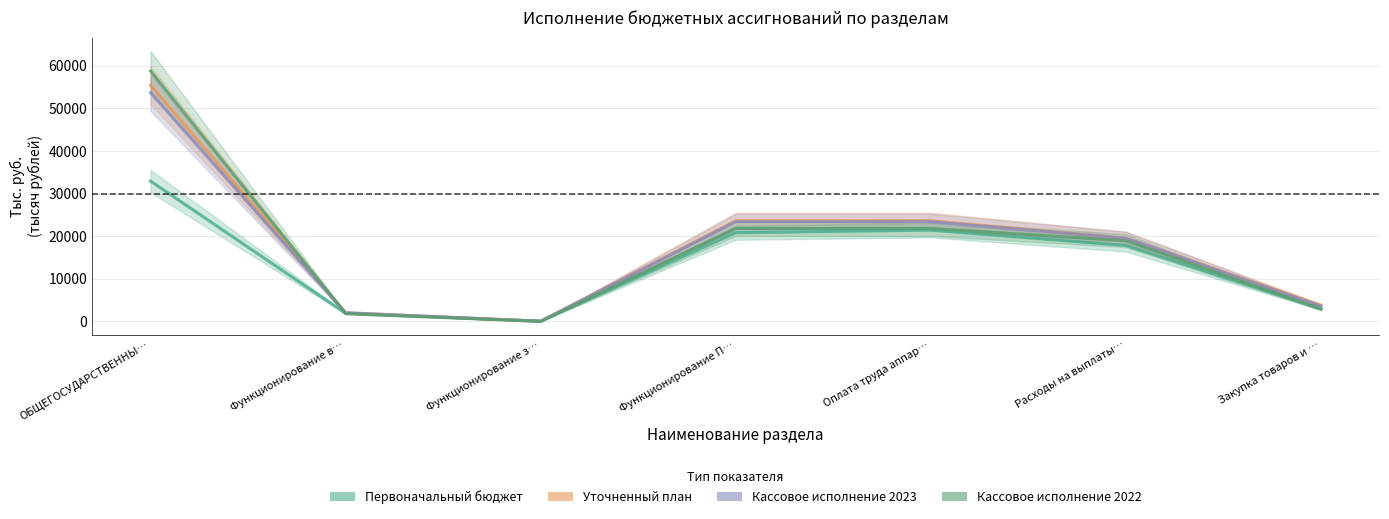

Reading left to right, transcribe all the data shown in this chart.

Первоначальный бюджет за 2023 год: 32931.0	1901.0	44.6	20826.0	21426.0	17813.8	2978.2
уточненный годовой план на 01.01.2024 г.: 55423.9	2023.2	40.4	23628.2	23628.2	19497.4	3798.7
Кассовое исполнение за 2023 год: 53675.0	2023.2	40.4	23402.7	23402.7	19497.4	3573.2
Кассовое исполнение за 2022 год: 58752.4	1832.3	0.0	21805.3	21805.3	18932.3	2868.4